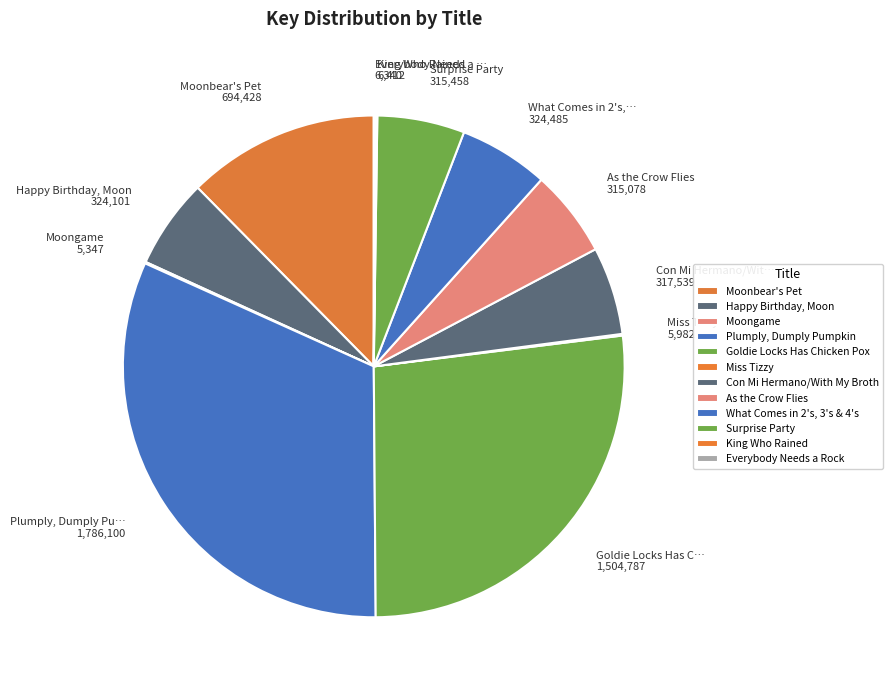

True or false: Con Mi Hermano/Wit… 317,539 accounts for 1% of the total.

False